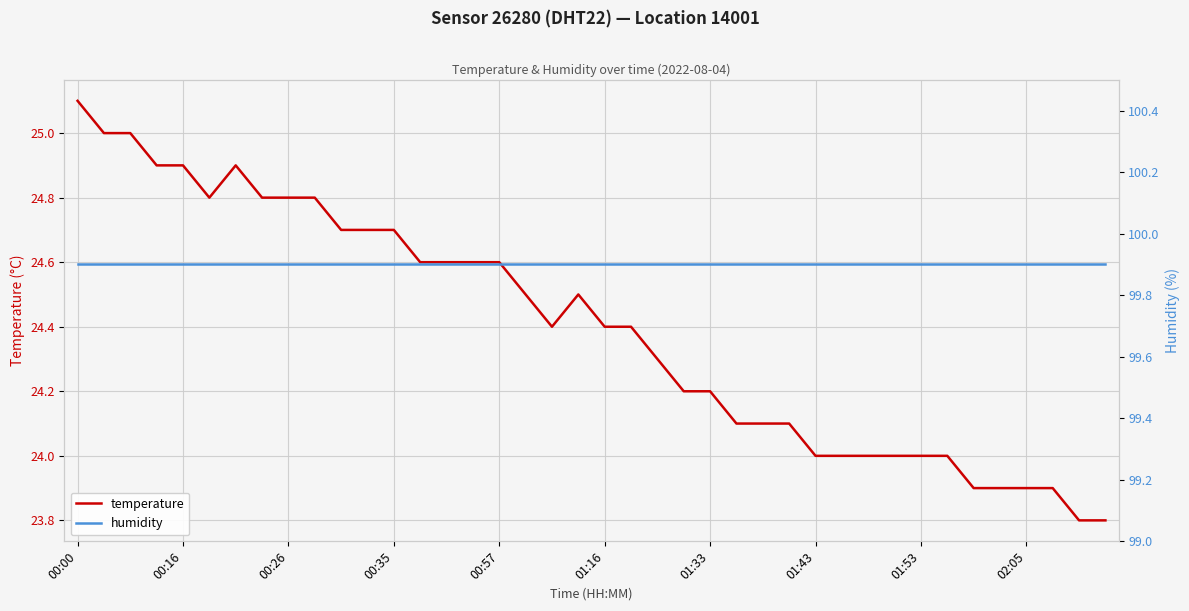

What is the value of the temperature point at the 35th from the left?

23.9